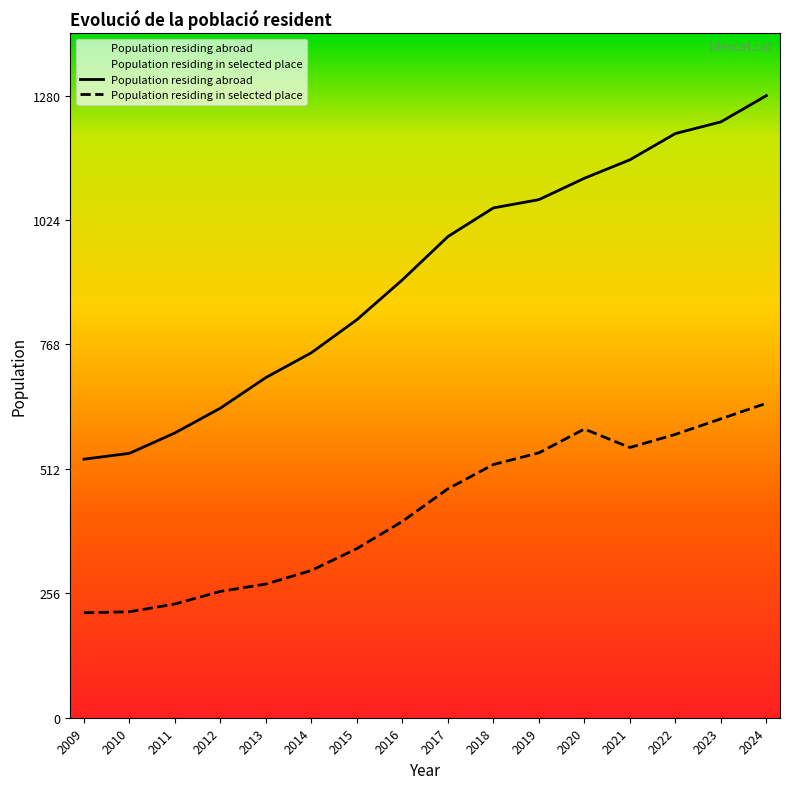

True or false: Population residing abroad and Population residing in selected place intersect in this chart.

False